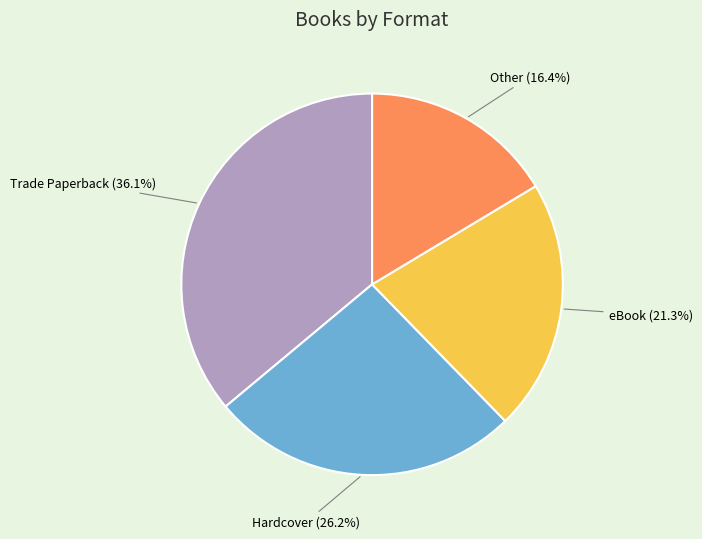

Which slice is the smallest?

Other